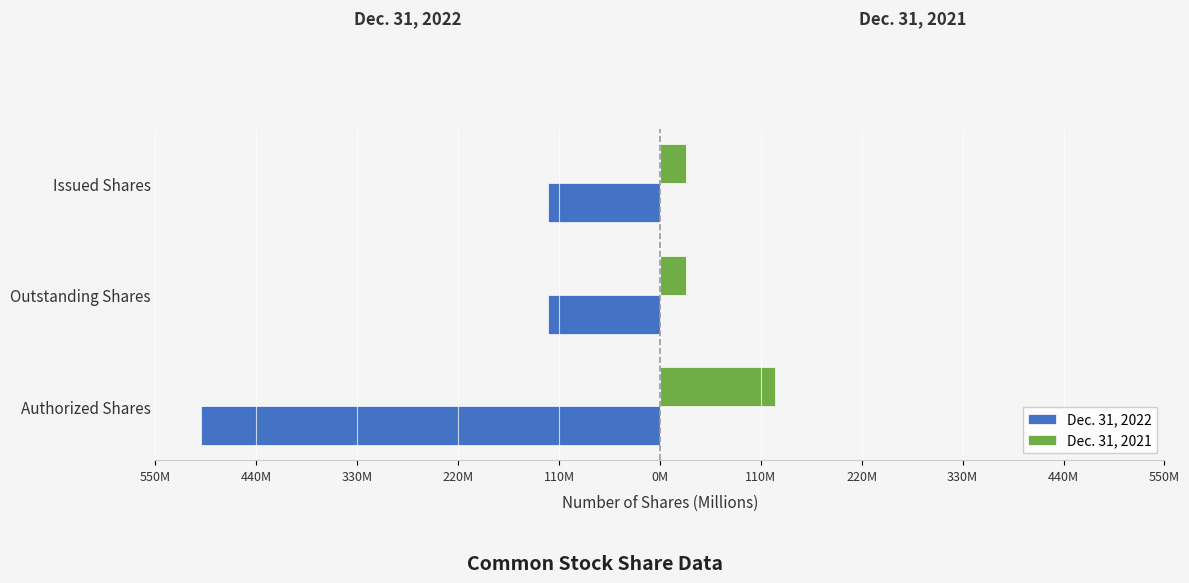

What is the sum of all Dec. 31, 2022 values?

-743.3